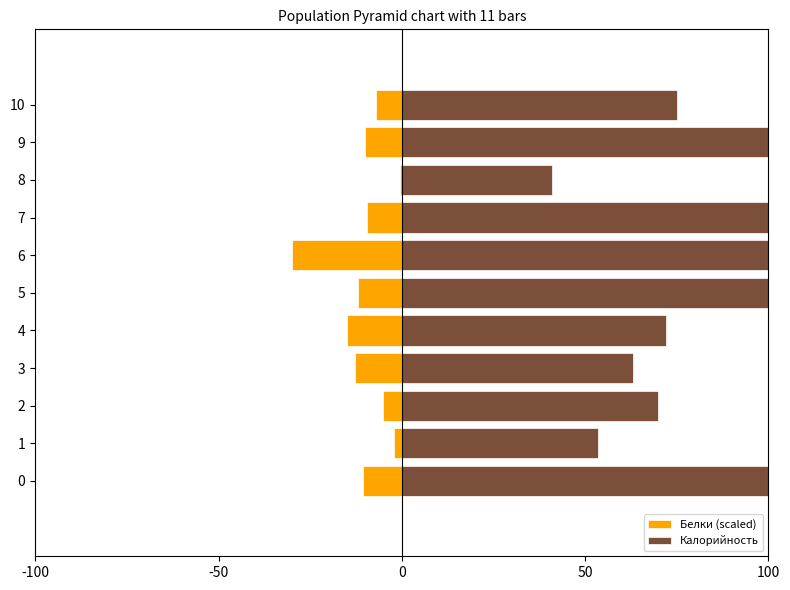

List the series in order of their overall mean, highest first.

Калорийность, Белки (scaled)